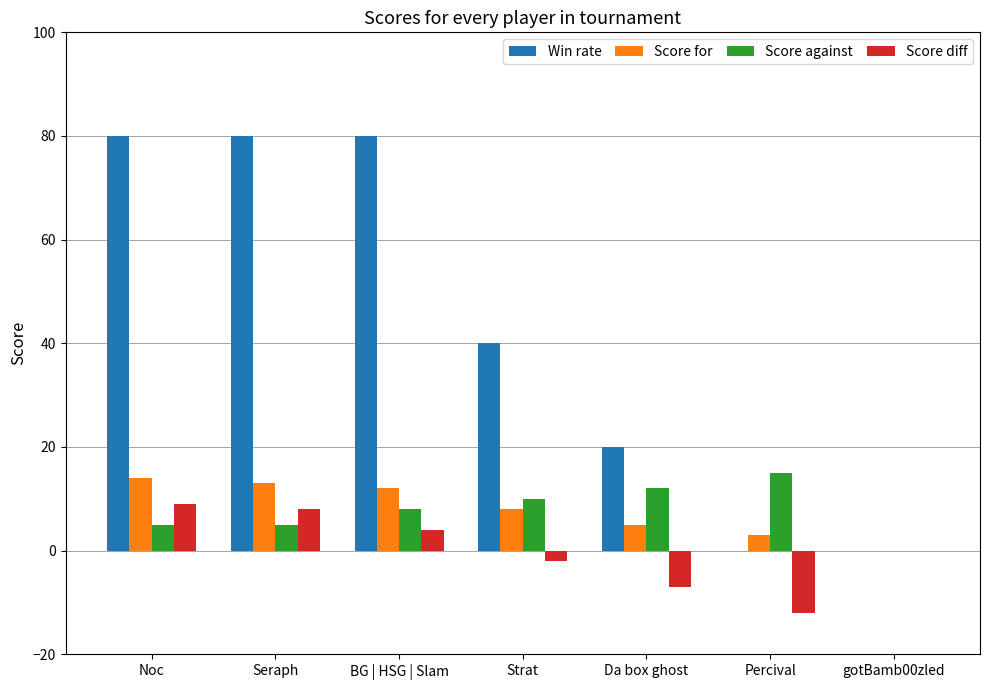

The value of Win rate at Strat is 40. True or false?

True